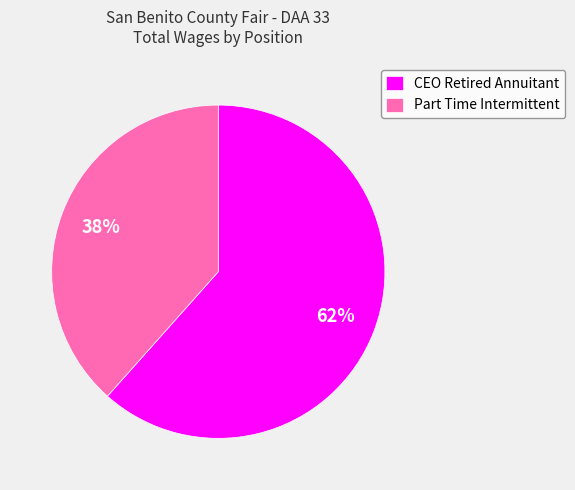

What is the largest slice in the pie chart?

CEO Retired Annuitant